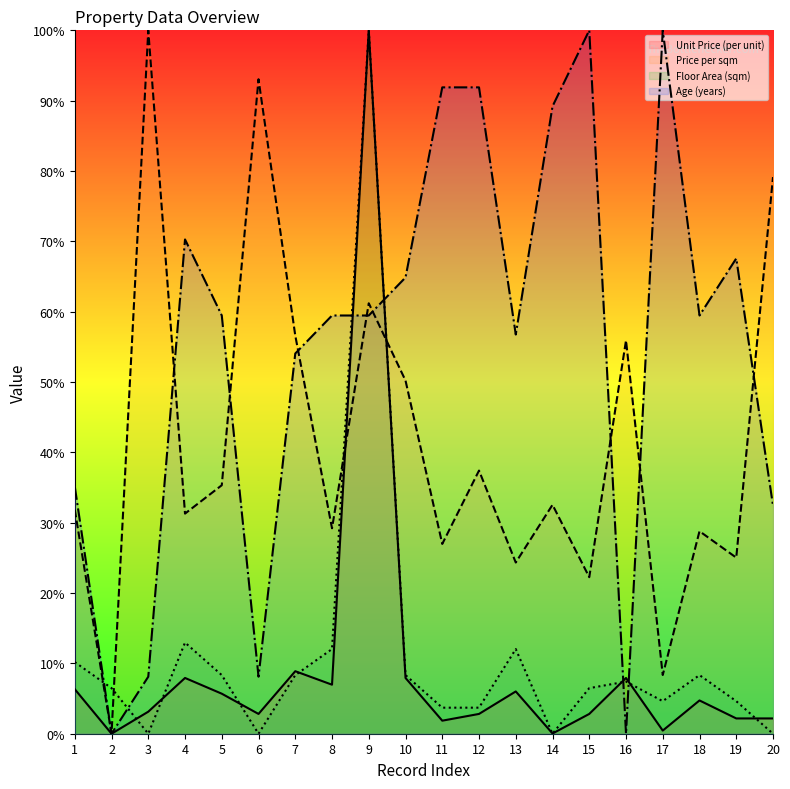

How many positive values does the Unit Price (per unit) series have?

19